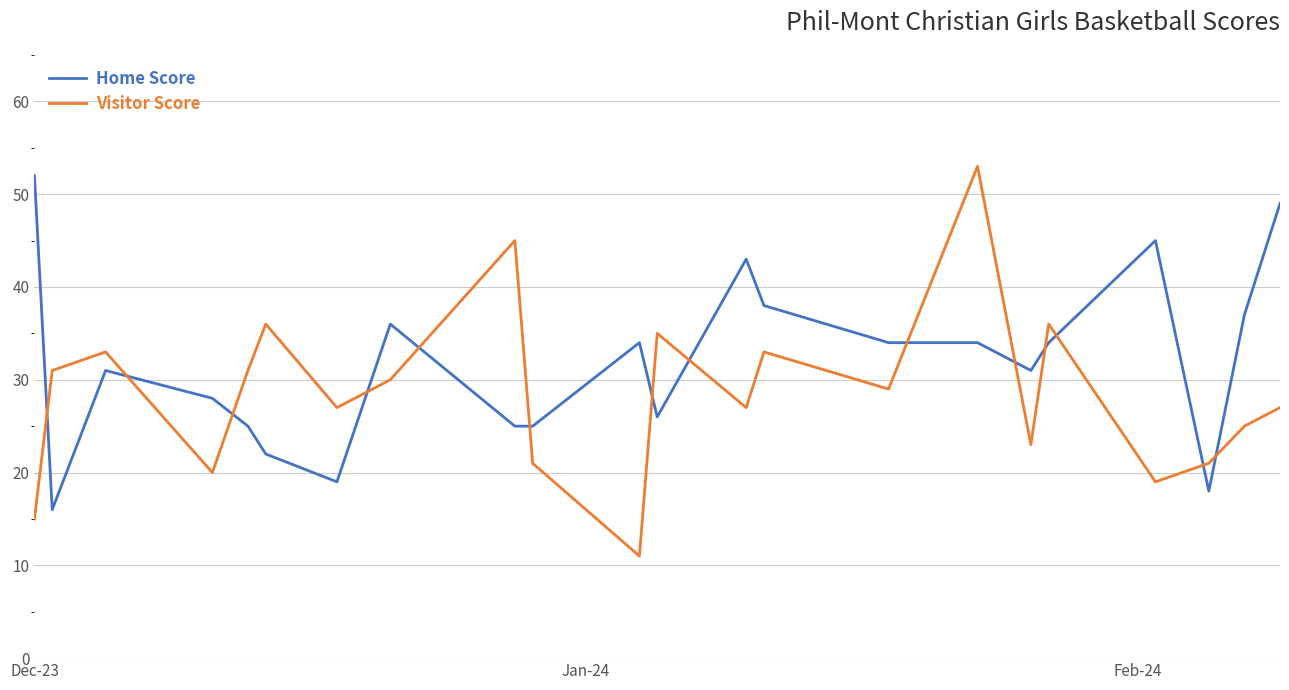

What is the lowest value of the Home Score series?

16